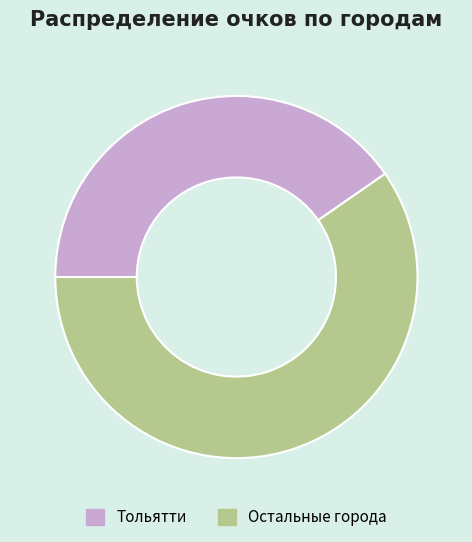

Is there a majority slice in this chart?

Yes